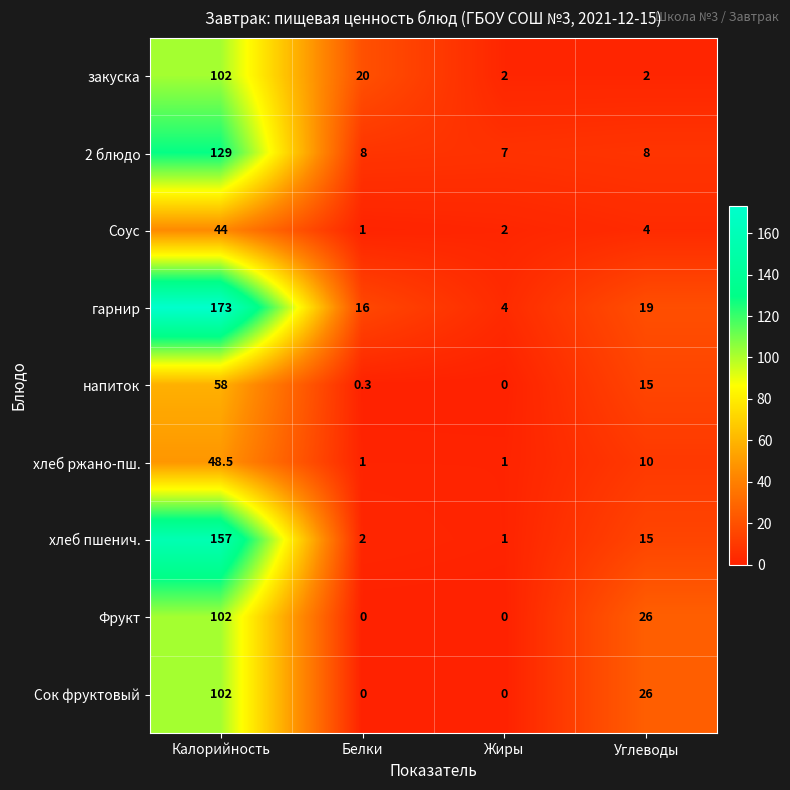

What is the difference between the second highest and minimum values in the Фрукт series?

26.0